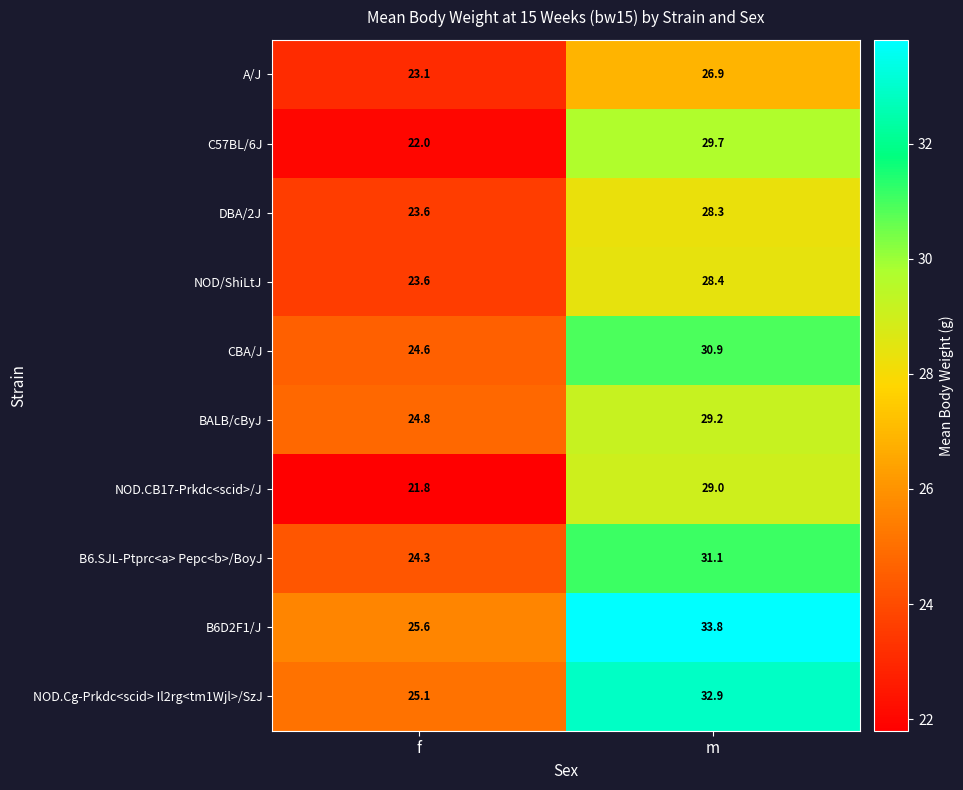

Which category has the lowest value in the A/J series?

f